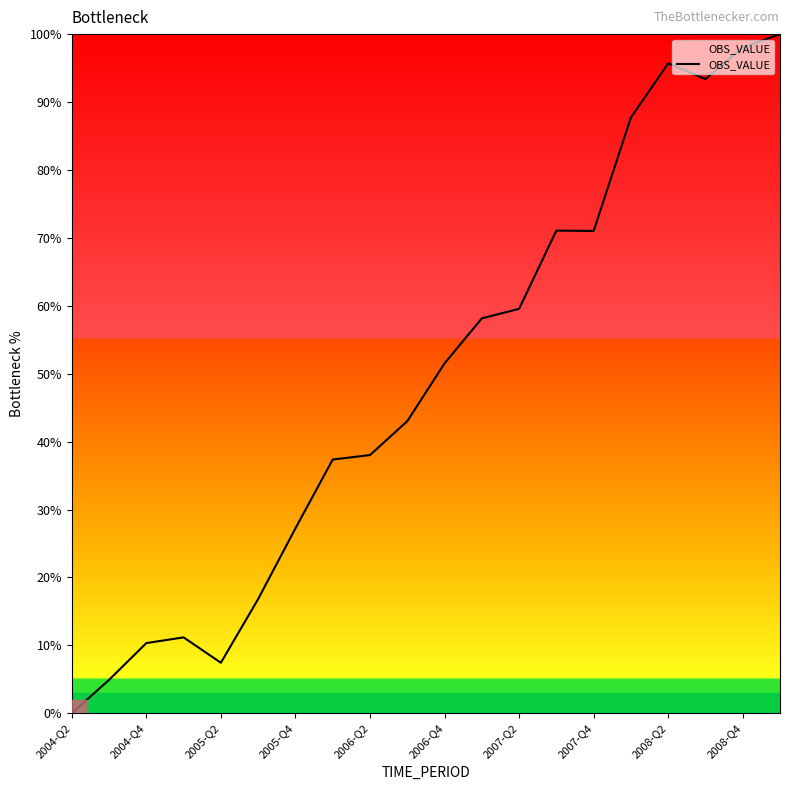

How many values exceed 51?

10